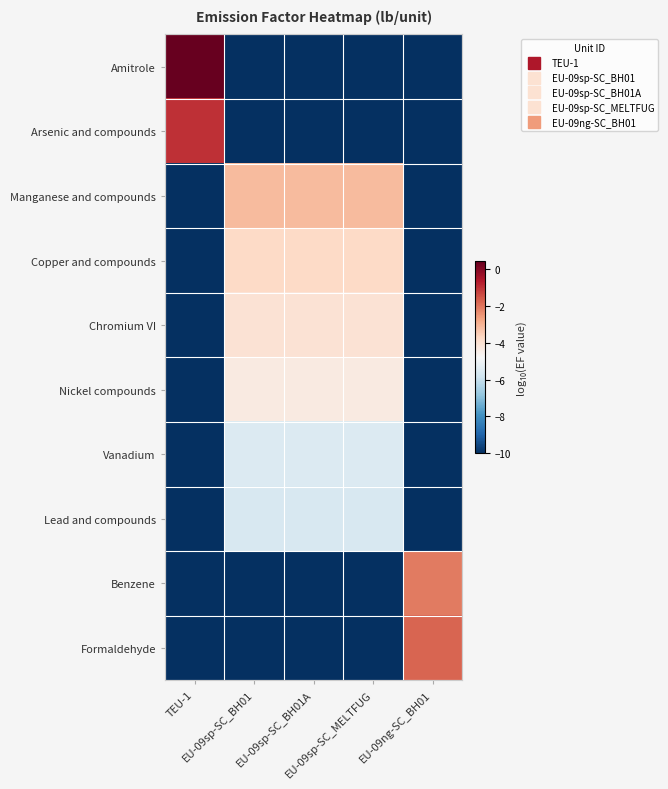

What is the difference between the highest and lowest values at EU-09sp-SC_BH01?

6.8